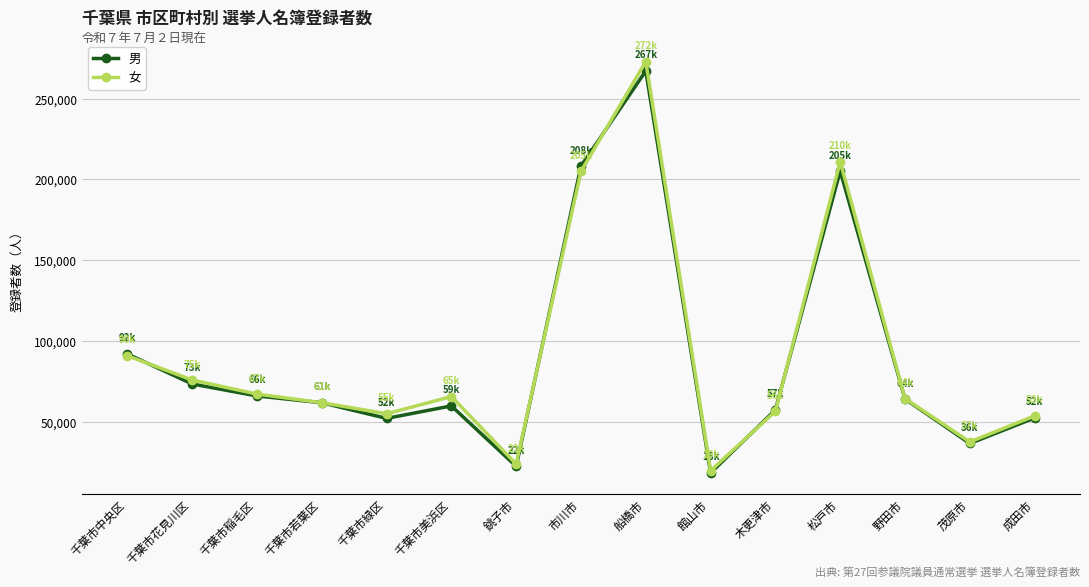

How many lines are shown in the chart?

2